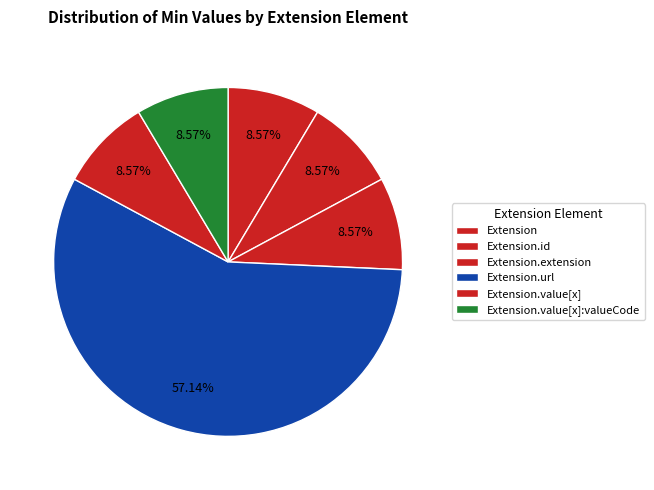

What is the smallest slice in the pie chart?

Extension